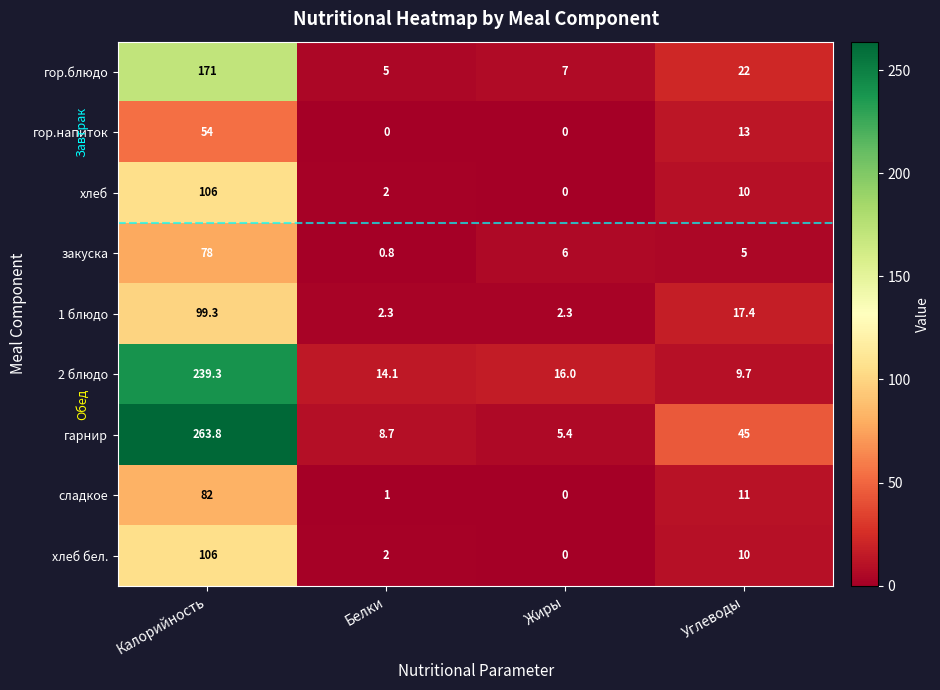

What is the total value across all series at Калорийность?

1199.4